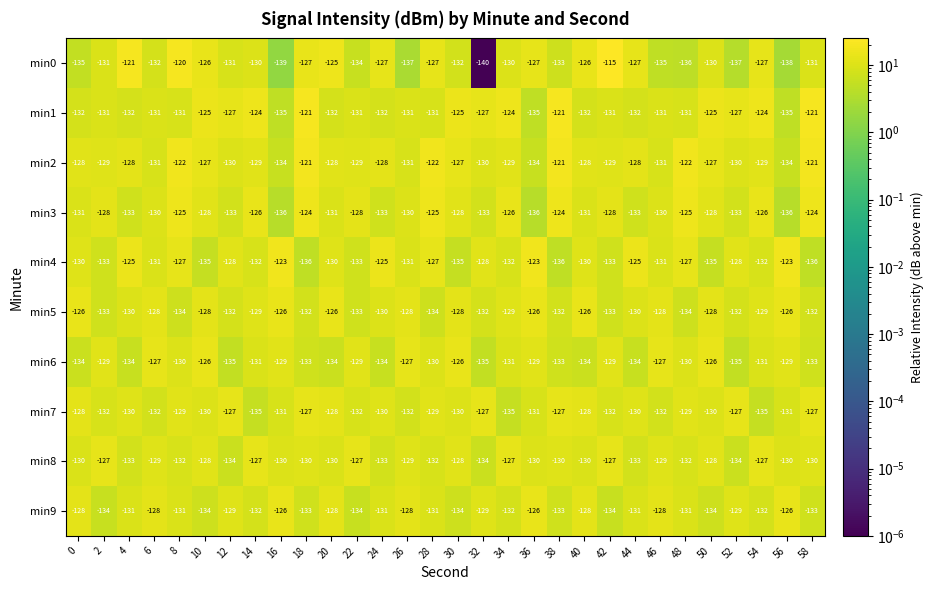

How many values in the min1 series exceed -131?

12